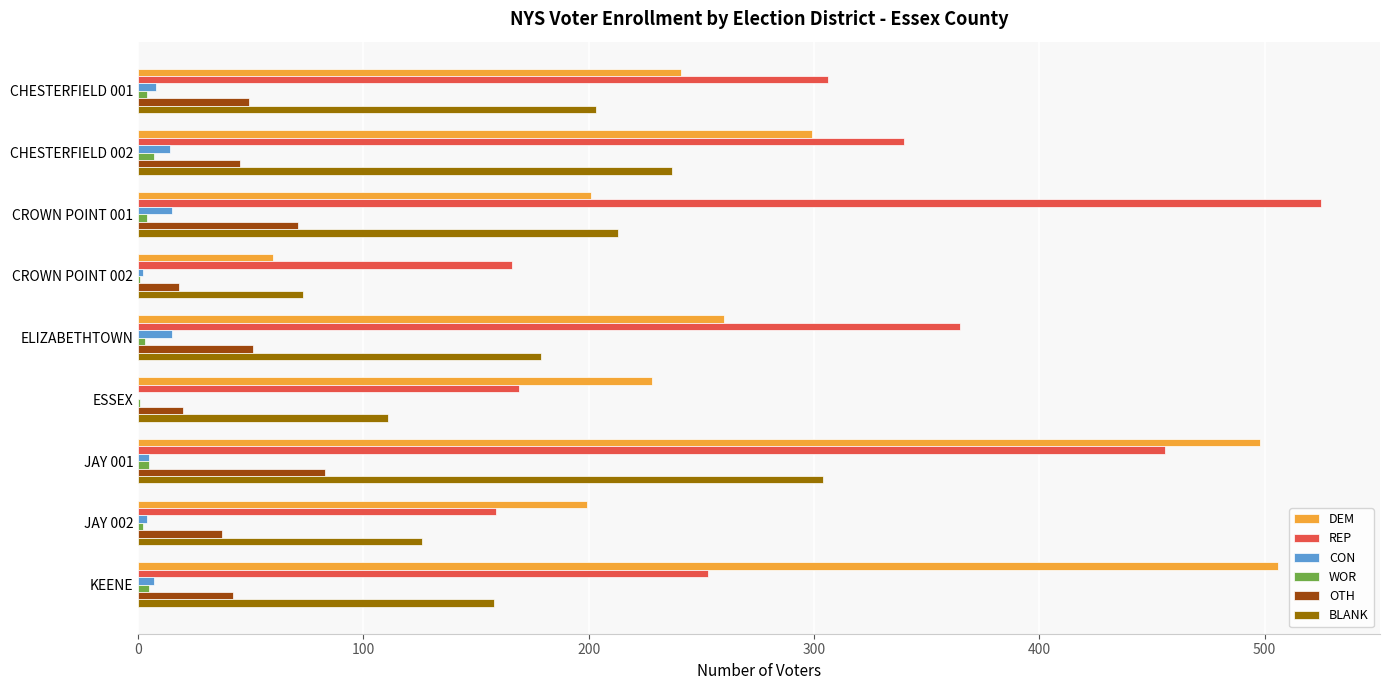

What is the sum of all DEM values?

2492